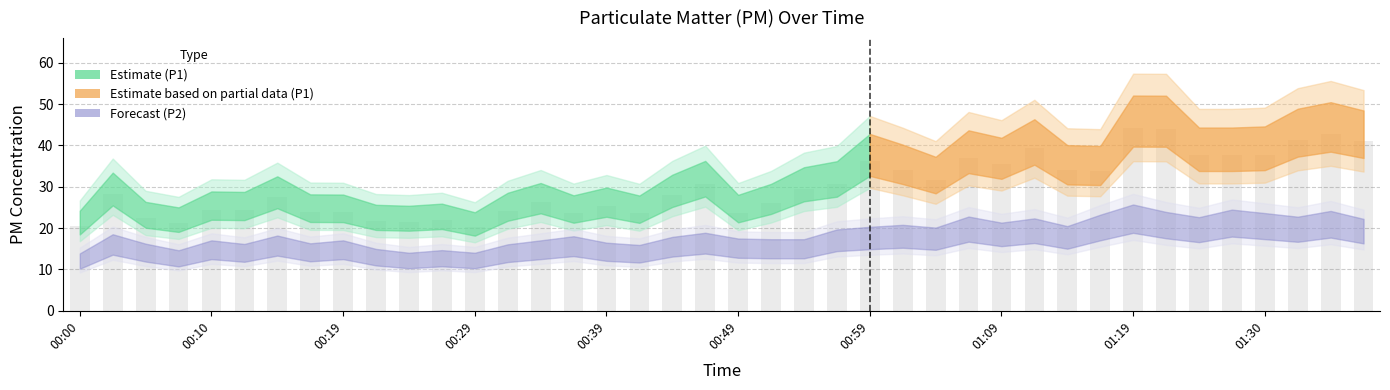

What is the maximum value shown in the chart?

44.1